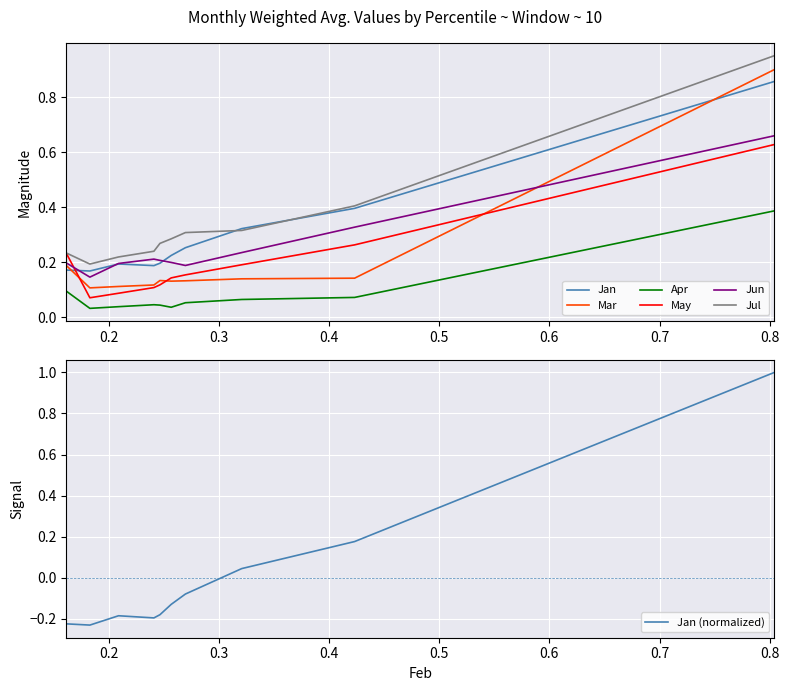

Reading right to left, extract all data points from this chart.

Jan: 0.9	0.4	0.3	0.3	0.2	0.2	0.2	0.2	0.2	0.2
Mar: 0.9	0.1	0.1	0.1	0.1	0.1	0.1	0.1	0.1	0.2
Apr: 0.4	0.1	0.1	0.1	0.0	0.0	0.0	0.0	0.0	0.1
May: 0.6	0.3	0.2	0.2	0.1	0.1	0.1	0.1	0.1	0.2
Jun: 0.7	0.3	0.2	0.2	0.2	0.2	0.2	0.2	0.1	0.2
Jul: 1.0	0.4	0.3	0.3	0.3	0.3	0.2	0.2	0.2	0.2